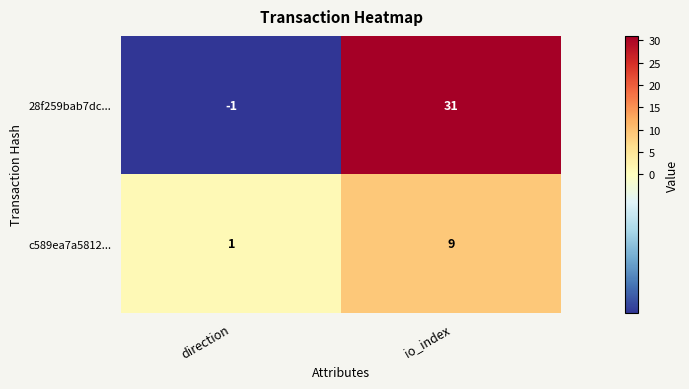

List the labels in order of 28f259bab7dc... value, smallest first.

direction, io_index